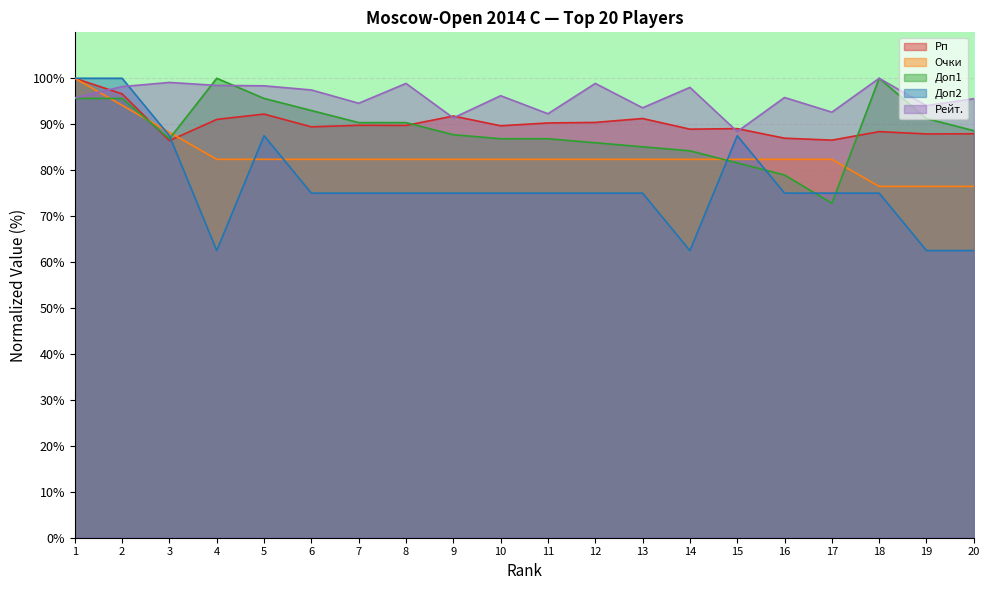

Is it true that Рейт. equals 64.3 at 16?

False